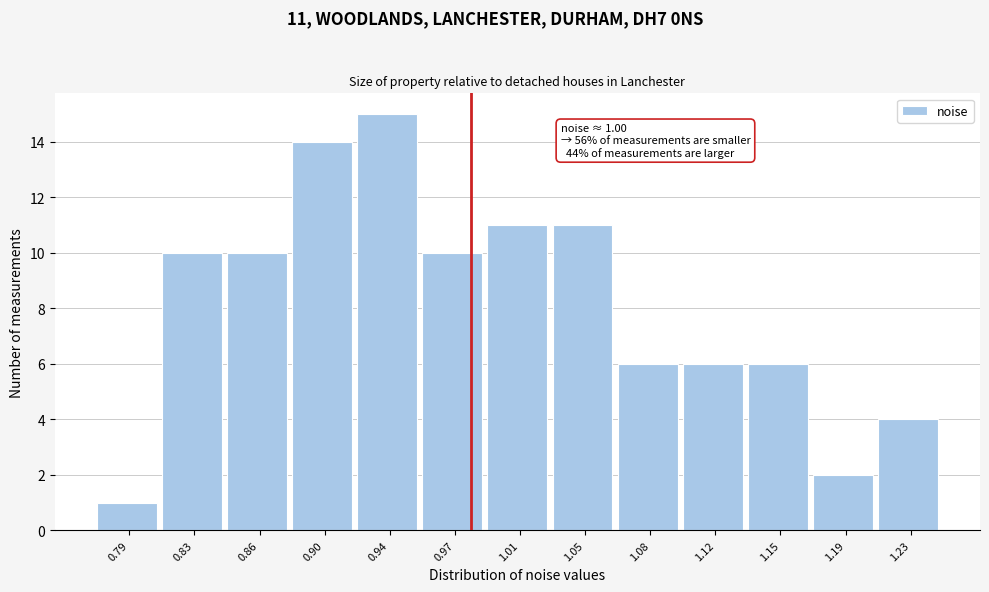

Reading left to right, extract all data points from this chart.

0.79=1	0.83=10	0.86=10	0.90=14	0.94=15	0.97=10	1.01=11	1.05=11	1.08=6	1.12=6	1.15=6	1.19=2	1.23=4